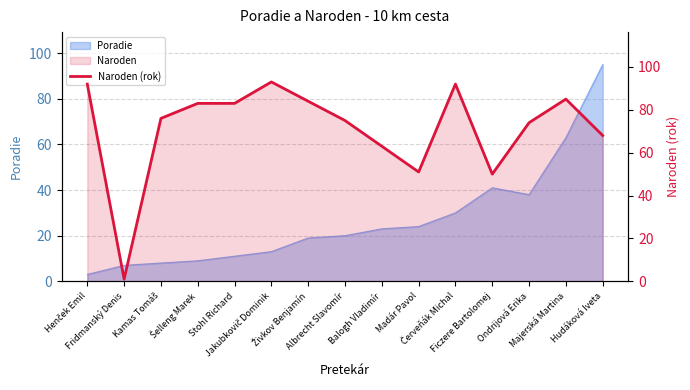

Rank the categories by value from lowest to highest.

Fridmanský Denis, Ficzere Bartolomej, Madár Pavol, Balogh Vladimír, Hudáková Iveta, Ondrijová Erika, Albrecht Slavomír, Kamas Tomáš, Šelleng Marek, Stohl Richard, Živkov Benjamín, Majerská Martina, Henček Emil, Červeňák Michal, Jakubkovič Dominik